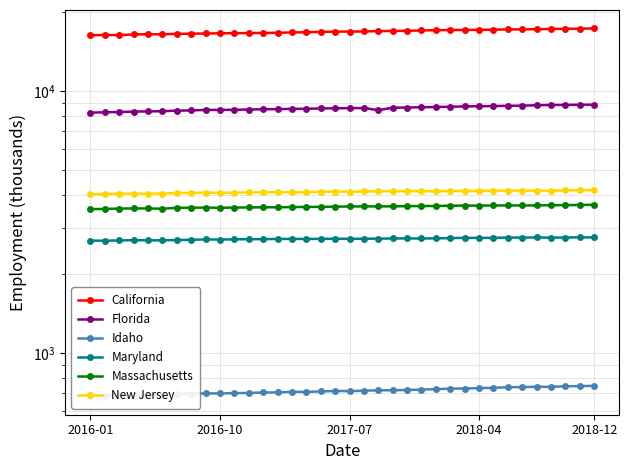

Reading left to right, list all the values displayed in this chart.

California: 16307.8	16349.8	16329.3	16429.0	16452.8	16437.0	16518.9	16531.0	16564.2	16588.3	16610.8	16630.4	16639.8	16671.2	16717.2	16744.7	16799.3	16841.0	16842.6	16862.2	16909.7	16933.6	16958.5	17010.6	17045.6	17079.7	17091.8	17104.7	17126.6	17169.9	17164.0	17201.7	17236.7	17261.6	17275.1	17322.7
Florida: 8263.5	8287.3	8307.7	8335.8	8356.4	8364.1	8410.1	8422.6	8463.0	8459.3	8472.8	8489.2	8514.9	8520.6	8537.3	8550.8	8568.9	8586.2	8592.5	8602.2	8445.3	8623.8	8642.0	8663.3	8680.2	8701.5	8726.4	8741.1	8754.2	8776.2	8783.7	8815.4	8838.1	8842.1	8854.3	8860.7
Idaho: 682.7	686.1	688.8	689.3	690.3	692.1	696.8	698.3	700.5	700.2	702.2	703.1	706.2	706.5	710.2	710.1	712.5	715.5	714.8	717.2	719.9	720.0	721.8	724.1	727.1	730.3	731.3	733.5	736.0	739.5	740.4	742.4	742.0	745.7	746.9	748.8
Maryland: 2682.7	2680.2	2686.7	2692.7	2690.2	2689.3	2696.1	2701.5	2710.6	2708.1	2712.9	2715.9	2717.2	2721.8	2722.4	2722.7	2723.5	2727.3	2724.8	2726.9	2730.1	2734.0	2734.9	2733.4	2735.4	2744.3	2748.4	2746.8	2750.4	2754.8	2755.2	2757.8	2754.3	2756.8	2761.5	2758.4
Massachusetts: 3538.4	3543.8	3555.7	3559.5	3559.1	3551.0	3580.5	3583.4	3585.2	3580.3	3586.4	3591.3	3595.6	3596.0	3602.0	3606.5	3608.4	3614.8	3621.7	3624.0	3624.7	3626.1	3631.4	3636.0	3635.5	3649.0	3647.6	3649.1	3653.4	3656.0	3653.6	3655.3	3662.3	3665.0	3668.2	3677.8
New Jersey: 4033.5	4038.9	4051.7	4055.4	4054.3	4058.4	4077.9	4080.5	4091.3	4087.2	4091.4	4096.8	4100.4	4105.1	4104.8	4105.8	4119.5	4129.1	4124.7	4131.1	4140.1	4139.1	4141.9	4147.2	4138.8	4150.0	4146.7	4151.7	4157.0	4162.0	4160.6	4161.5	4162.4	4172.1	4182.2	4178.4